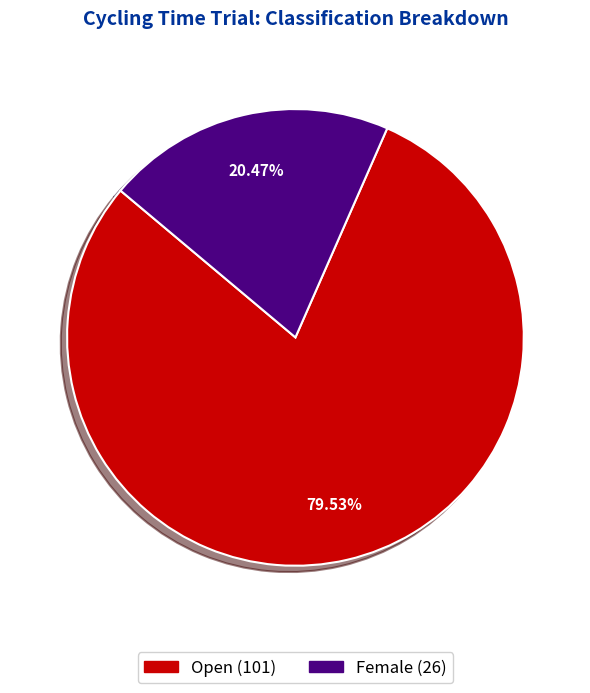

What percentage is NOT represented by Female?

79.5%